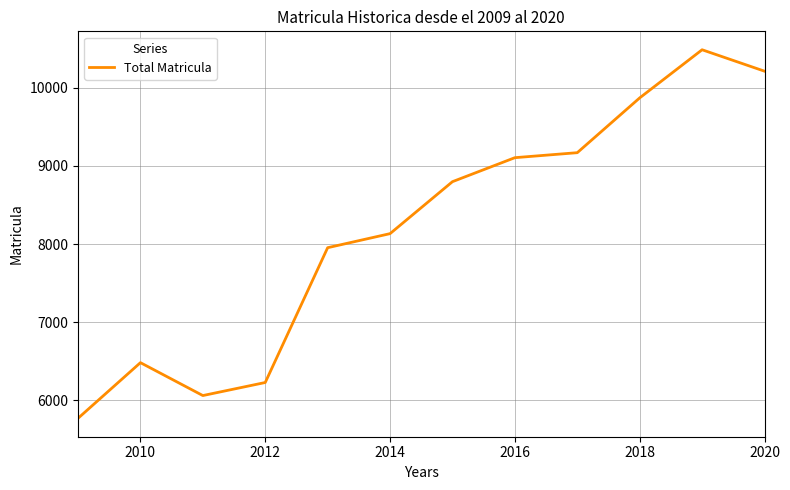

What is the greatest value displayed?

10486